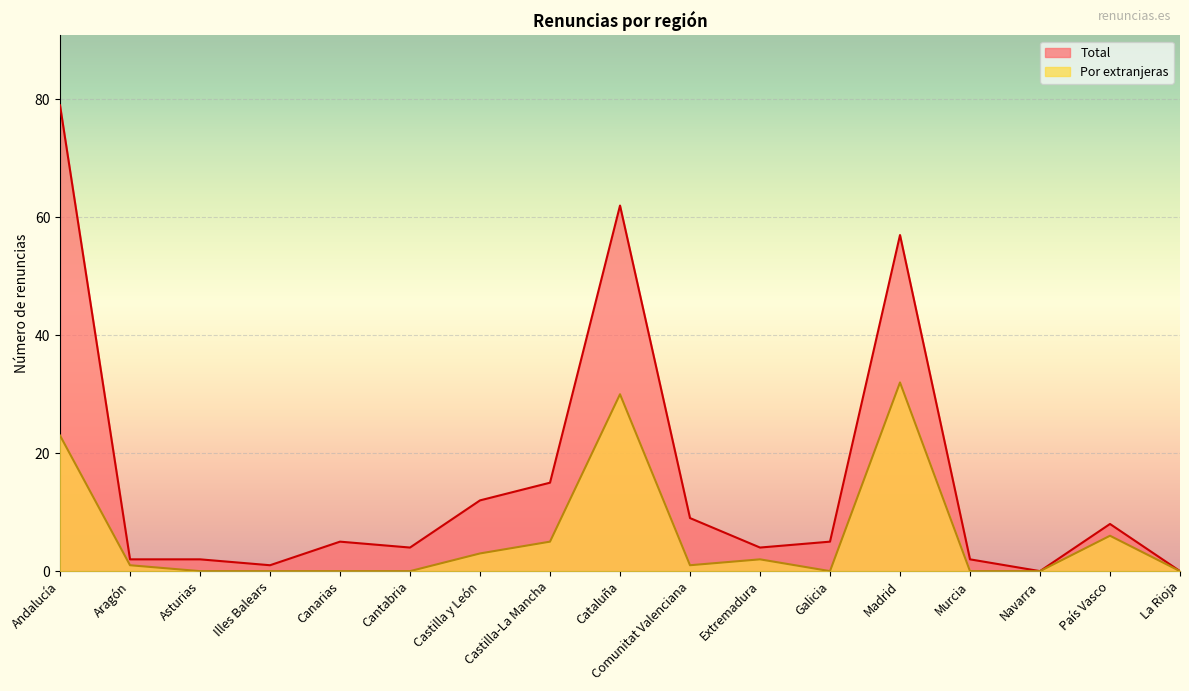

Where is the first local maximum for Por extranjeras?

Cataluña